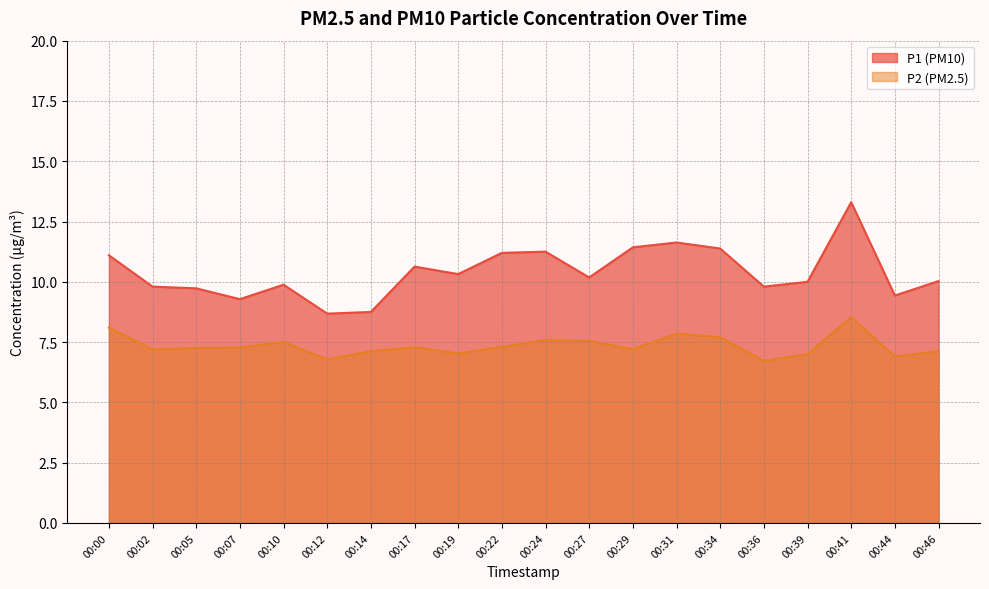

Which series has the widest spread of values?

P1 (PM10)